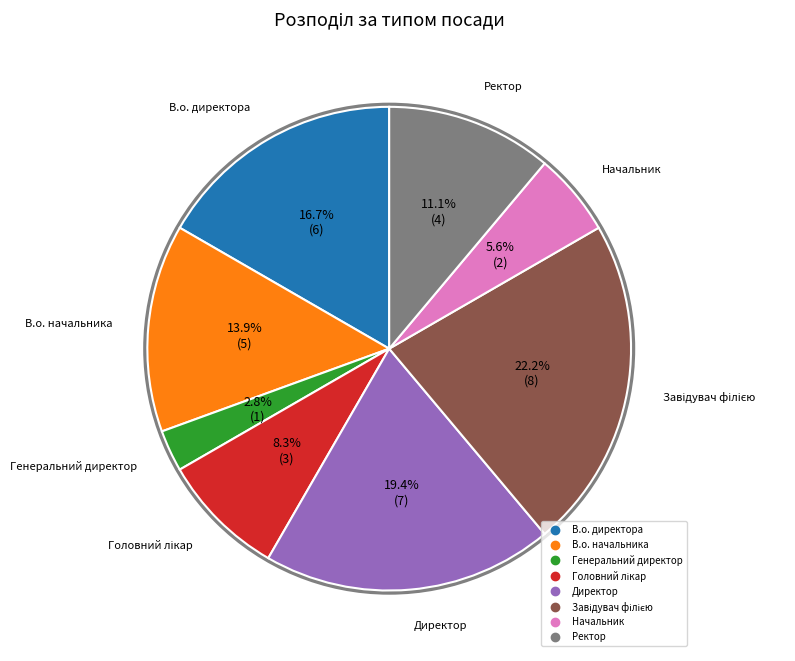

True or false: Начальник accounts for 6% of the total.

True